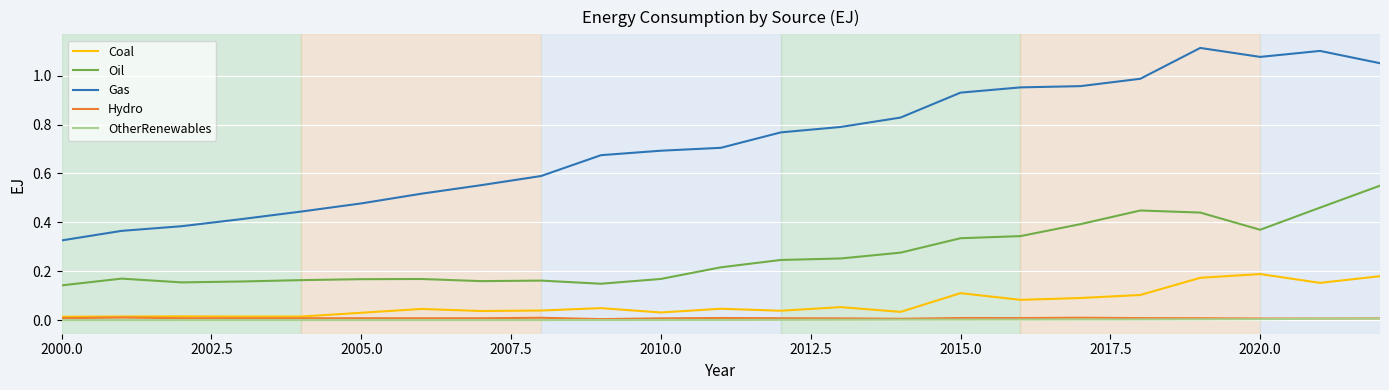

Which series has the largest total across all categories?

Gas